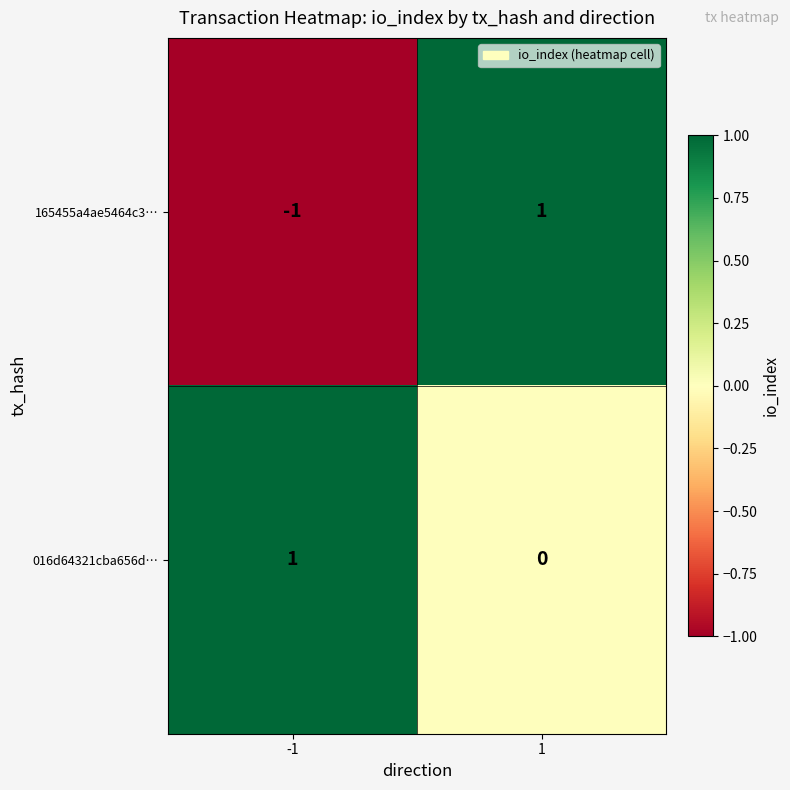

Between -1 and 1, which series saw the biggest shift?

165455a4ae5464c3…